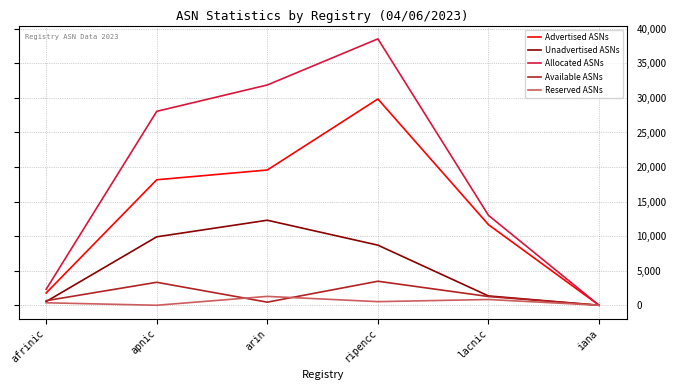

Which series has the largest total across all categories?

Allocated ASNs